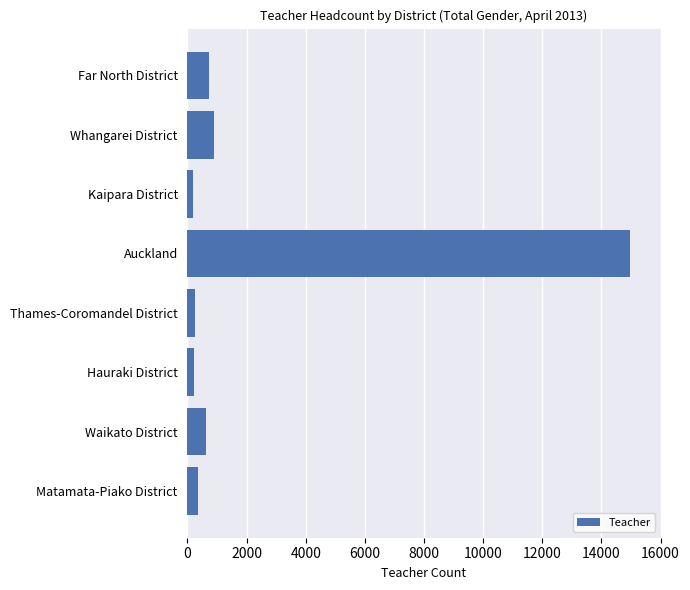

How many data points are less than 630?

4